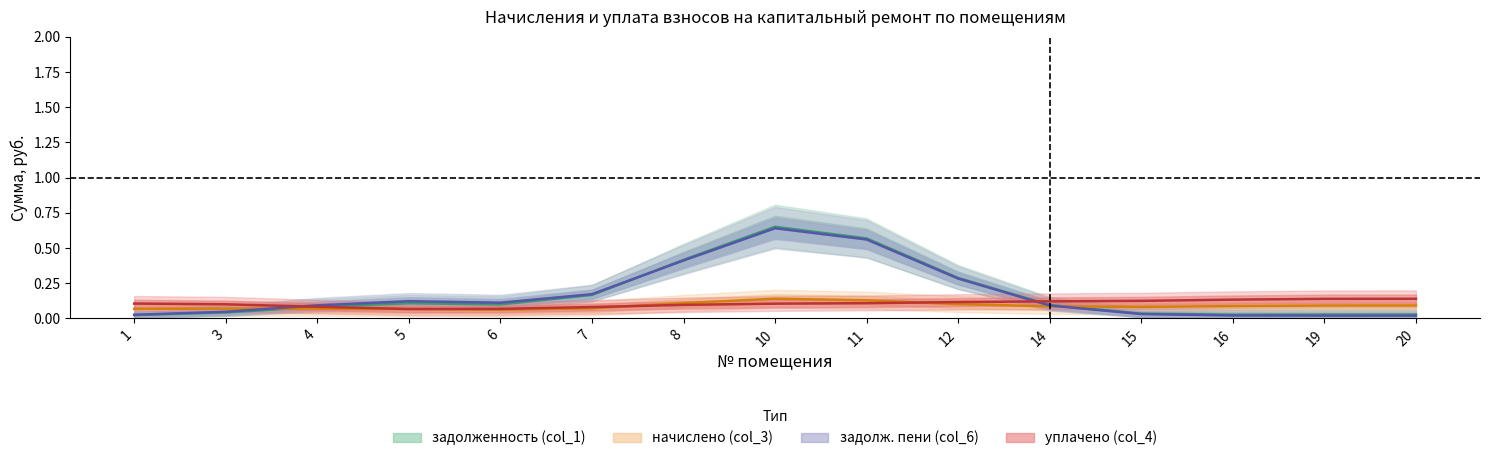

Which label corresponds to the smallest value in the chart?

20